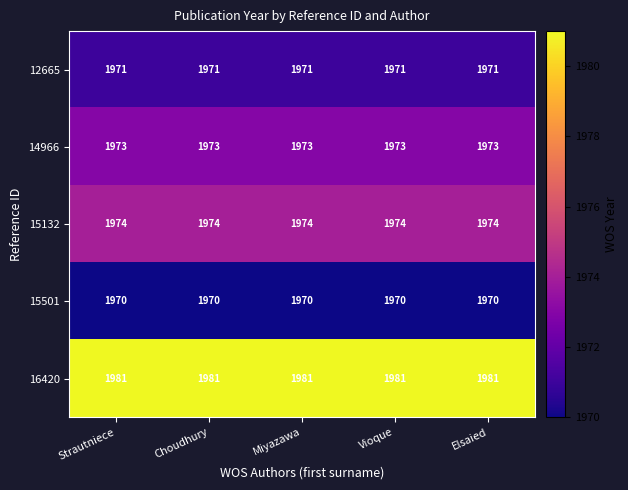

How many categories are shown in the chart?

5